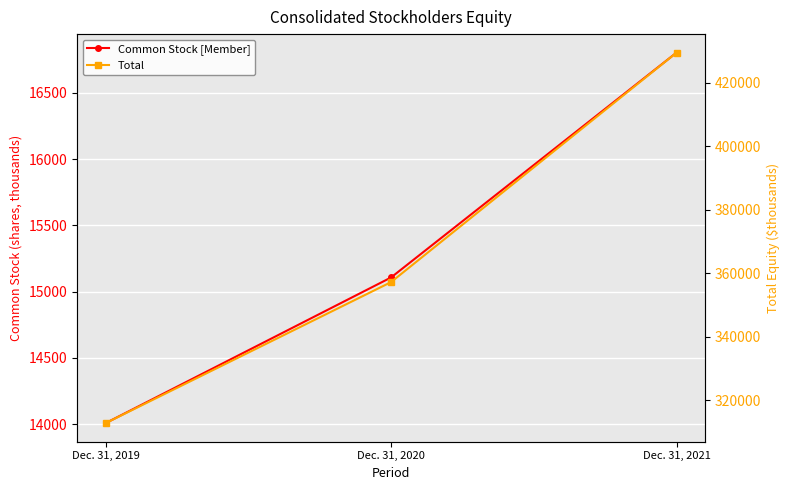

At which label does Total reach its minimum?

Dec. 31, 2019